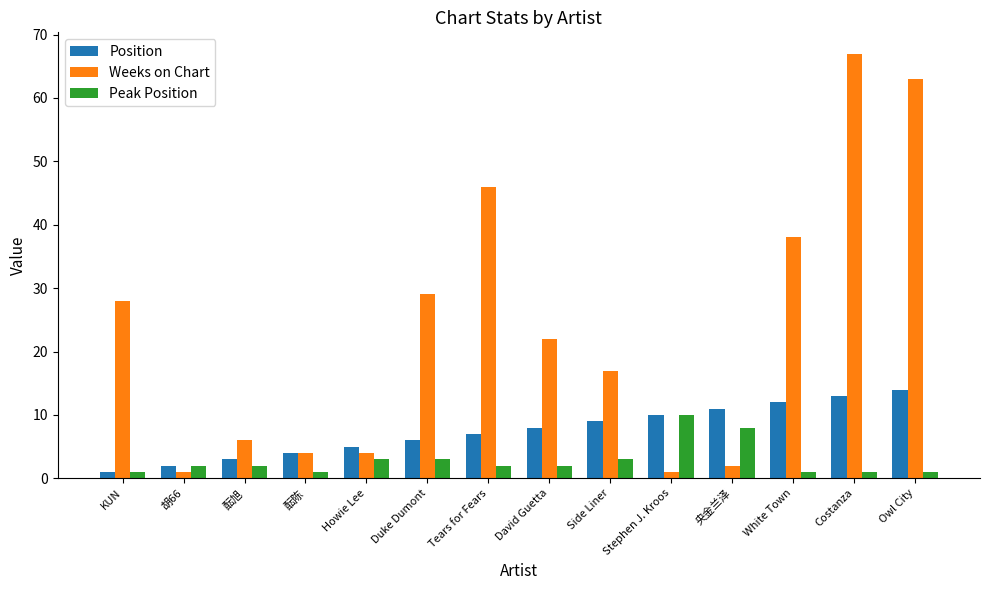

What is the value of the Position bar at the 14th from the left?

14